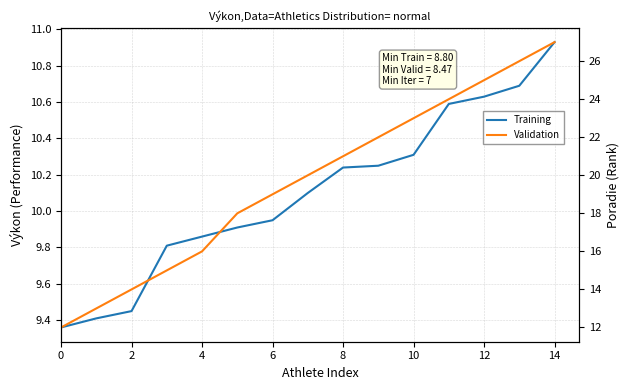

What is the value of the Training point at the 5th from the left?

9.9